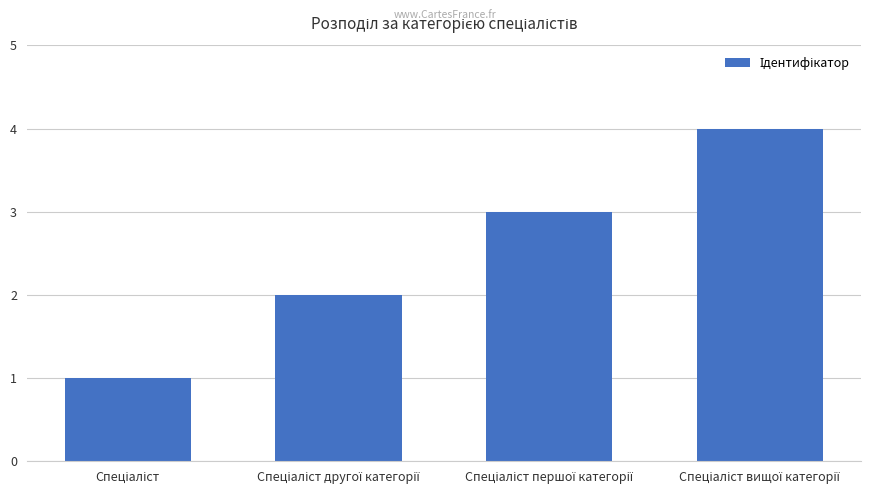

What is the maximum value shown in the chart?

4